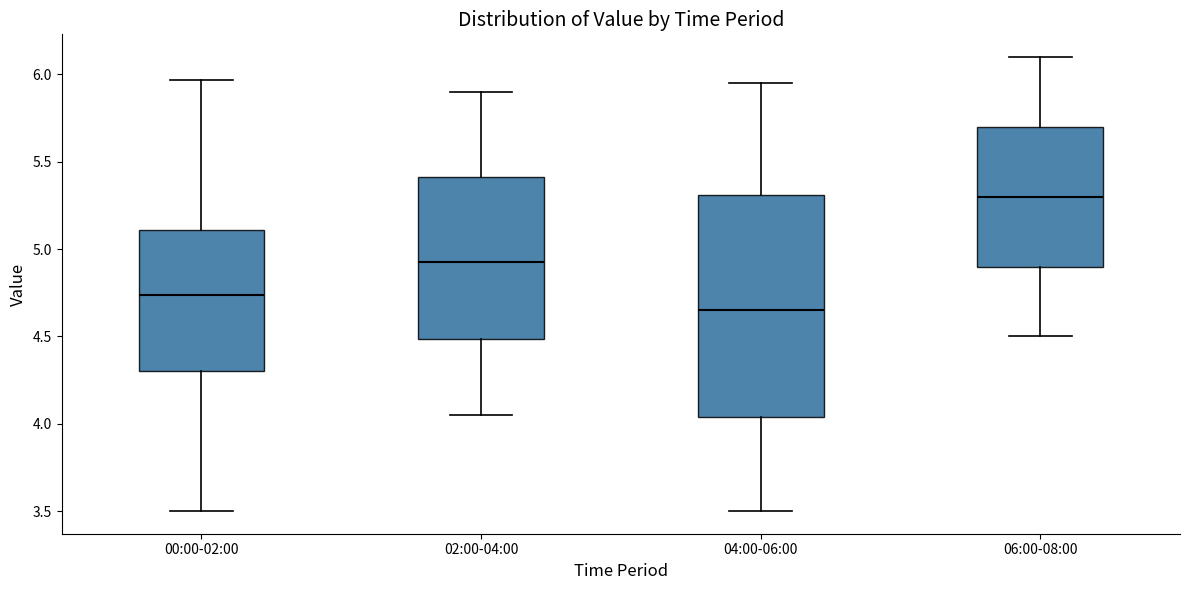

Reading left to right, read every box against the y-axis: the position of its median line, the range the box covers, and the ends of its whiskers. The values are not printed on the chart, so give them approximately, as read against the axis.

00:00-02:00: median 4.75, box 4.30 to 5.10, whiskers 3.50 to 5.95
02:00-04:00: median 4.95, box 4.50 to 5.40, whiskers 4.05 to 5.90
04:00-06:00: median 4.65, box 4.05 to 5.30, whiskers 3.50 to 5.95
06:00-08:00: median 5.30, box 4.90 to 5.70, whiskers 4.50 to 6.10